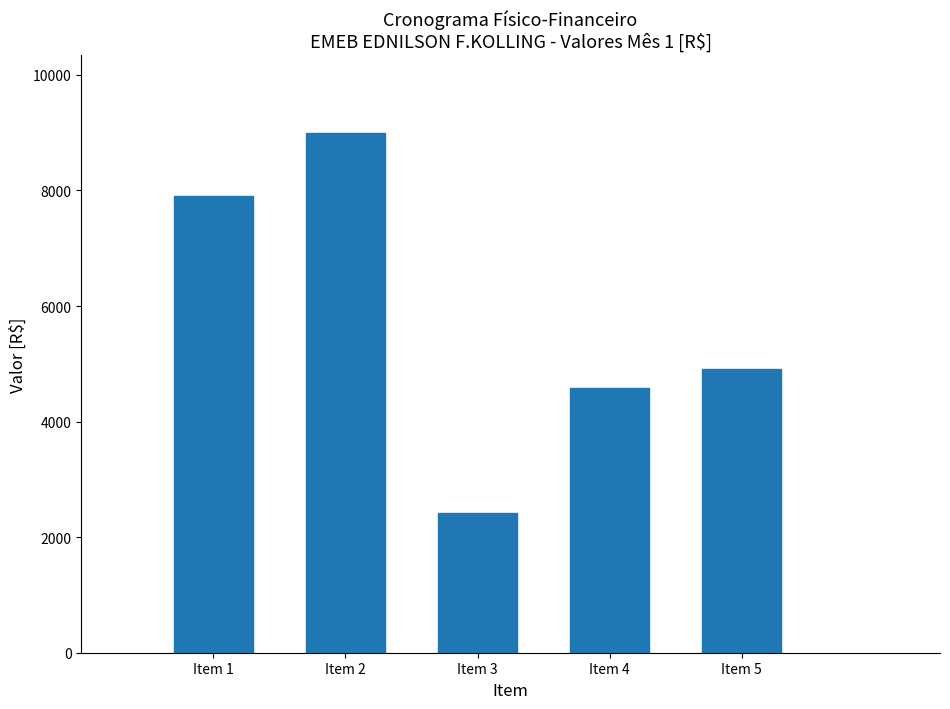

Reading left to right, extract all data points from this chart.

7906.1	8990.8	2415.5	4578.4	4907.0